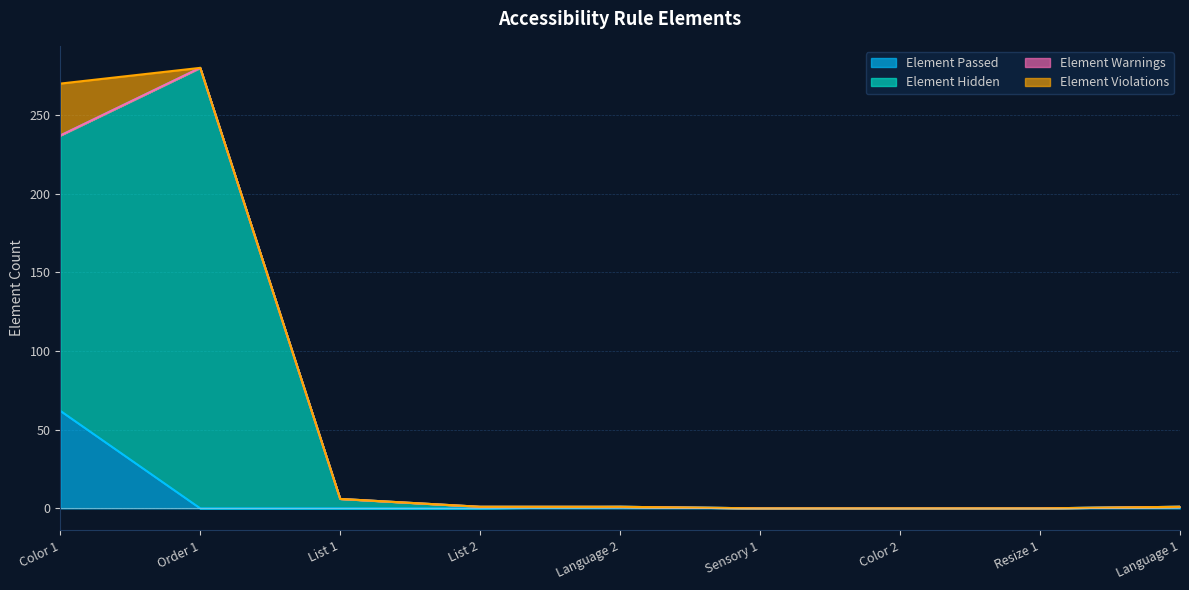

What is the sum of all Element Passed values?

64